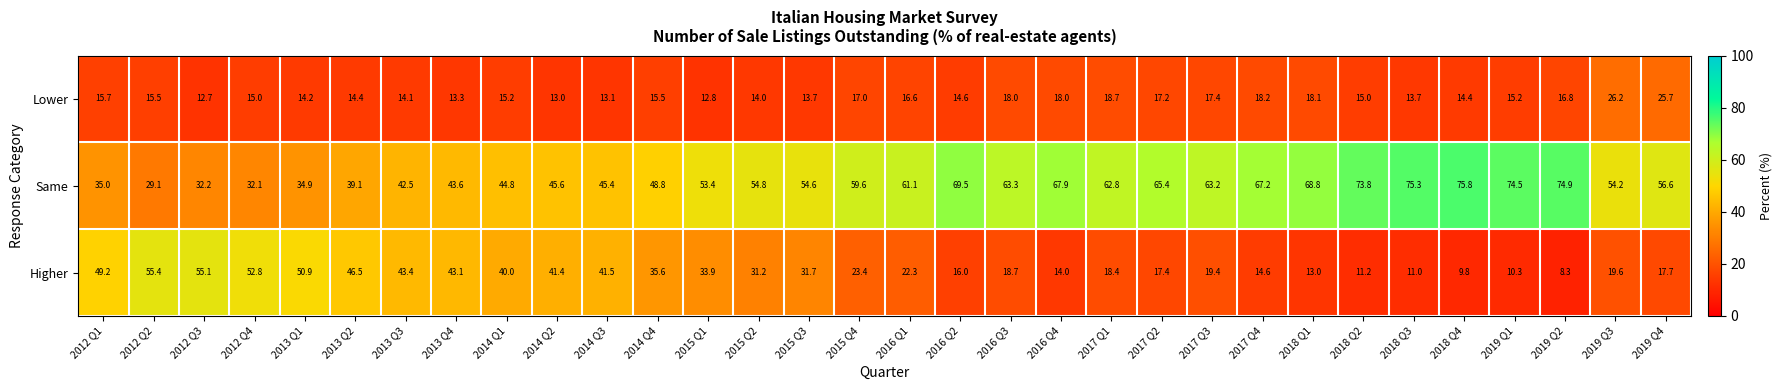

Rank the series by their maximum value, from highest to lowest.

Same, Higher, Lower